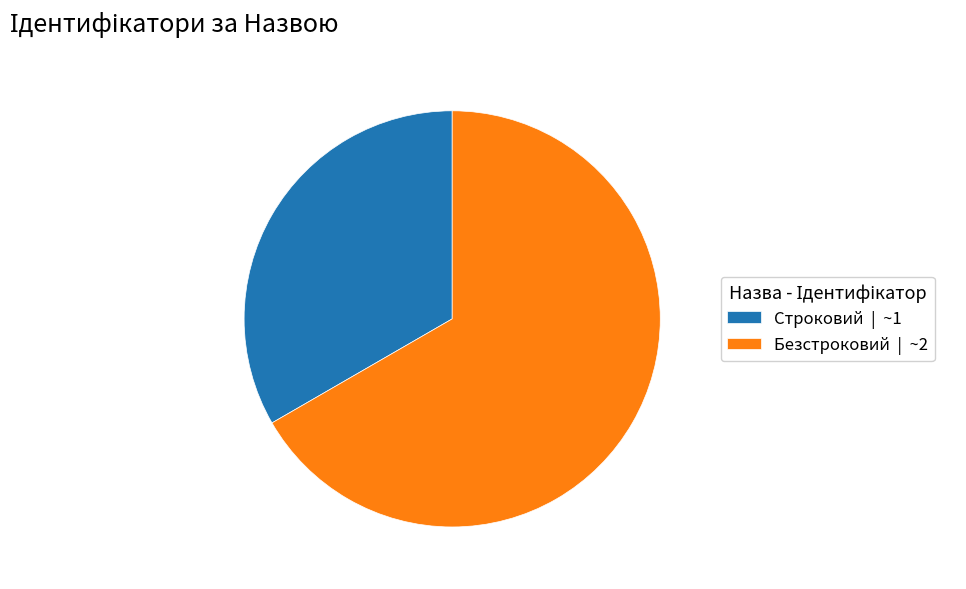

Combined, do Строковий | ~1 and Безстроковий | ~2 account for over 50%?

Yes